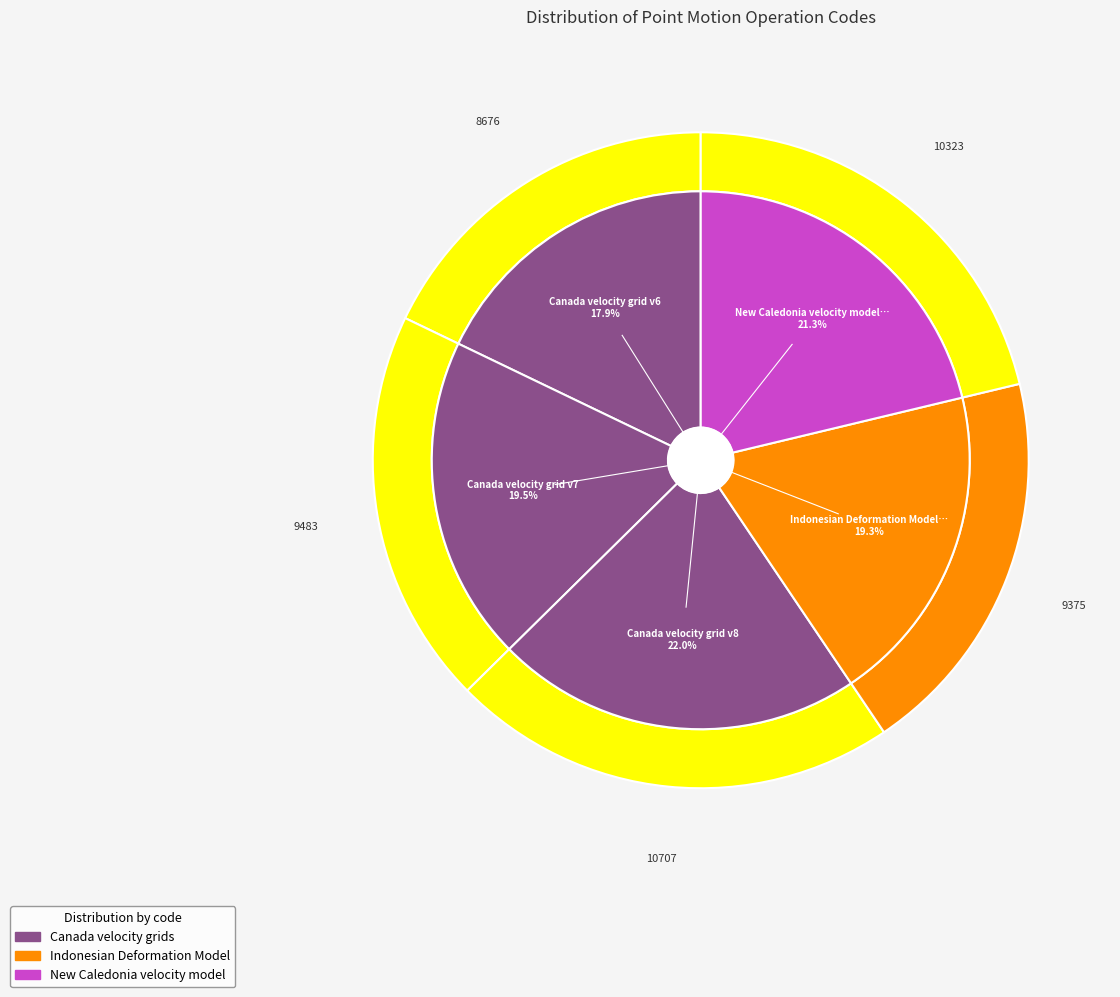

What is the smallest slice in the pie chart?

Canada velocity grid v6